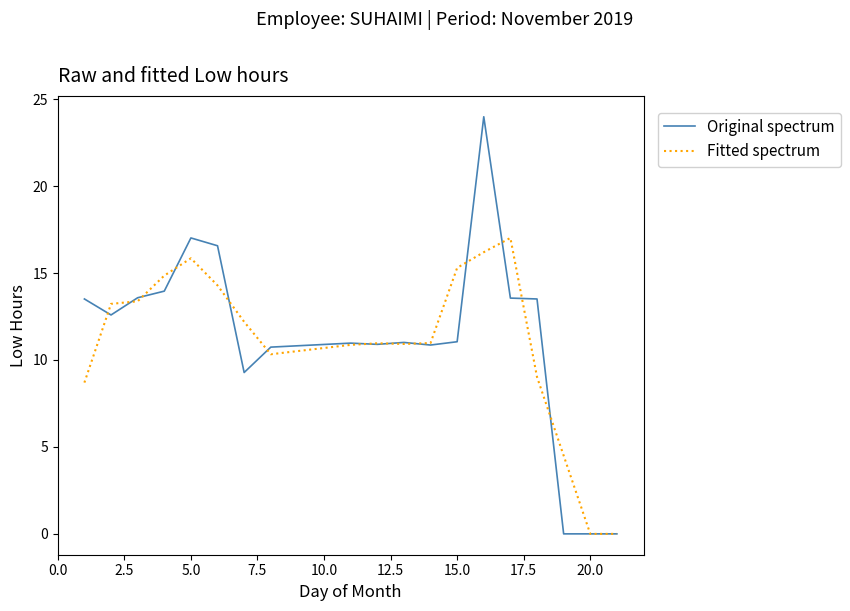

What is the maximum value for Fitted spectrum?

17.0